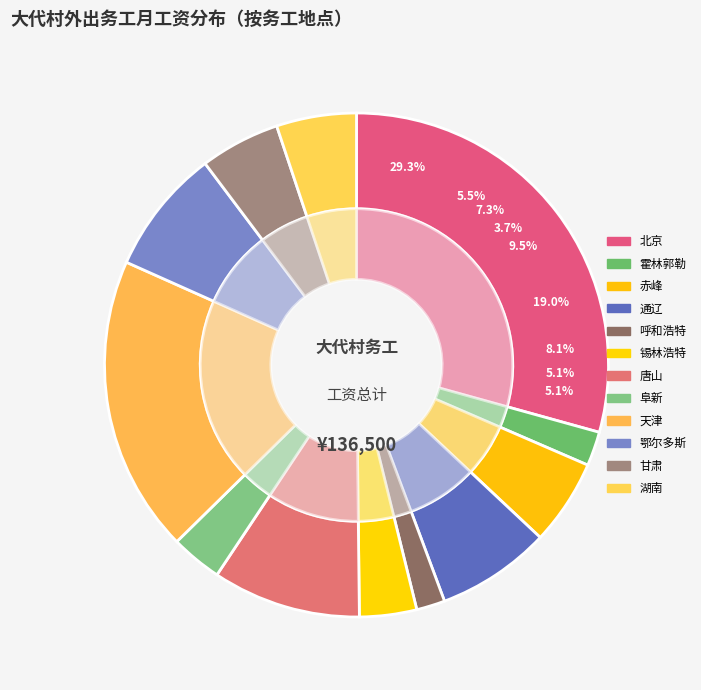

What is the change in value from 唐山(7000) to 通辽(3000)?

-4000